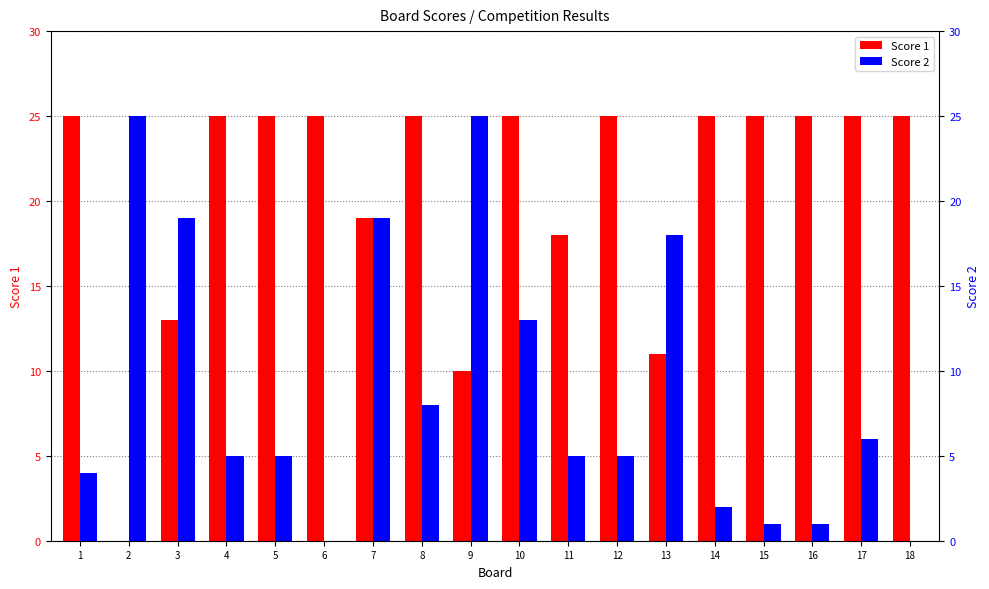

What value does the Score 2 series have at 2, to the nearest 10?

20